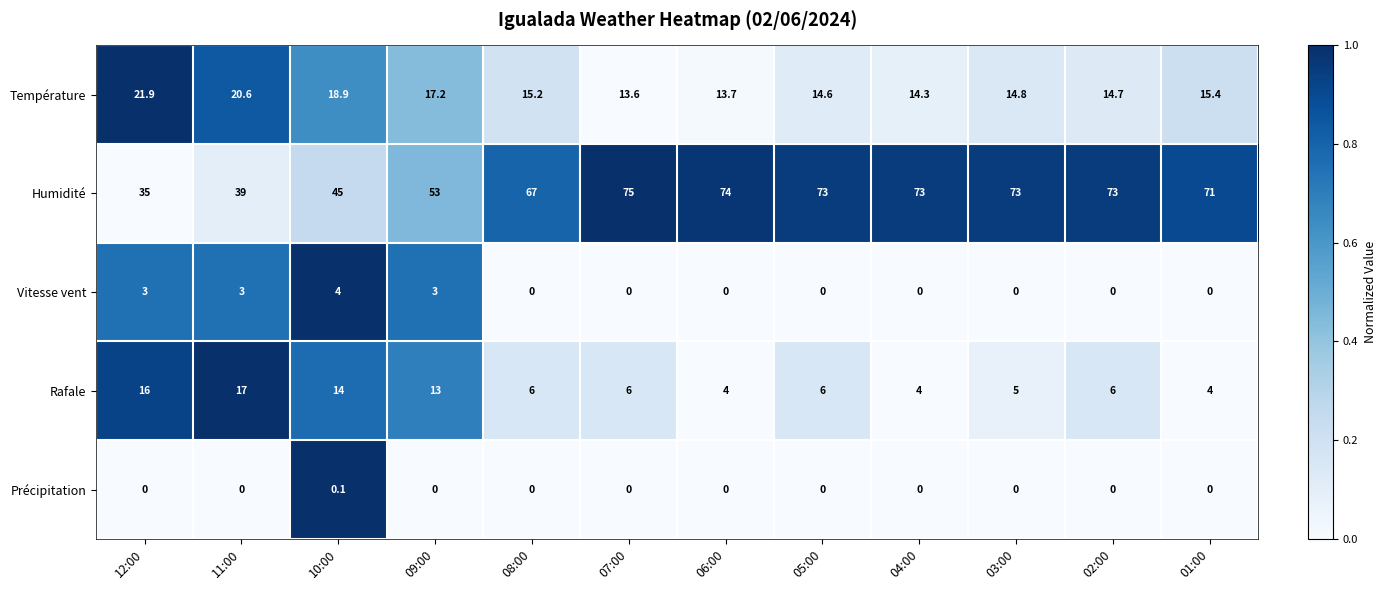

Which label corresponds to the largest value in the chart?

07:00